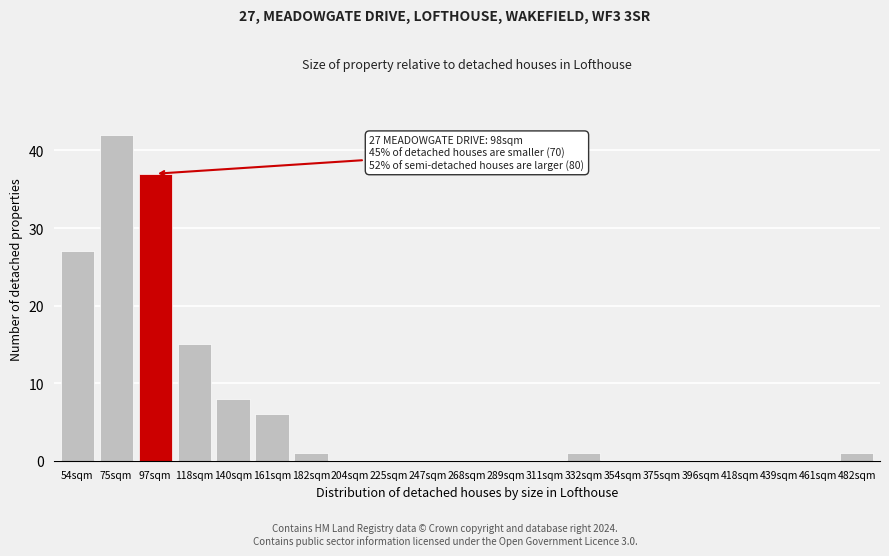

Reading left to right, what are all the values shown in this chart?

54sqm=27	75sqm=42	97sqm=37	118sqm=15	140sqm=8	161sqm=6	182sqm=1	204sqm=0	225sqm=0	247sqm=0	268sqm=0	289sqm=0	311sqm=0	332sqm=1	354sqm=0	375sqm=0	396sqm=0	418sqm=0	439sqm=0	461sqm=0	482sqm=1